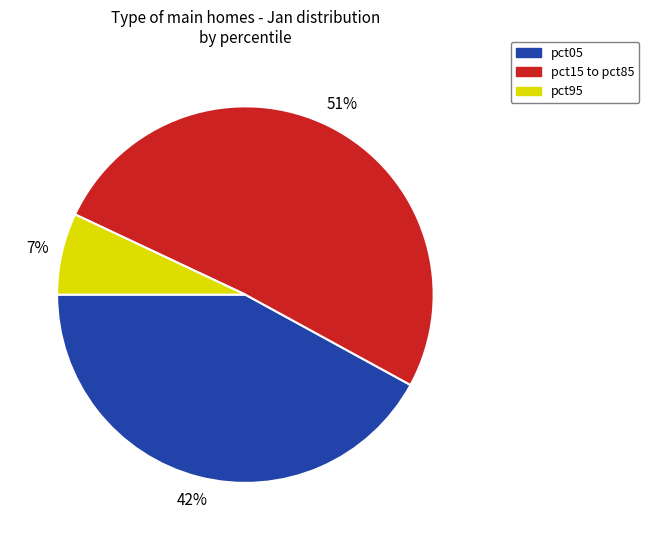

Count the number of slices in the pie.

3